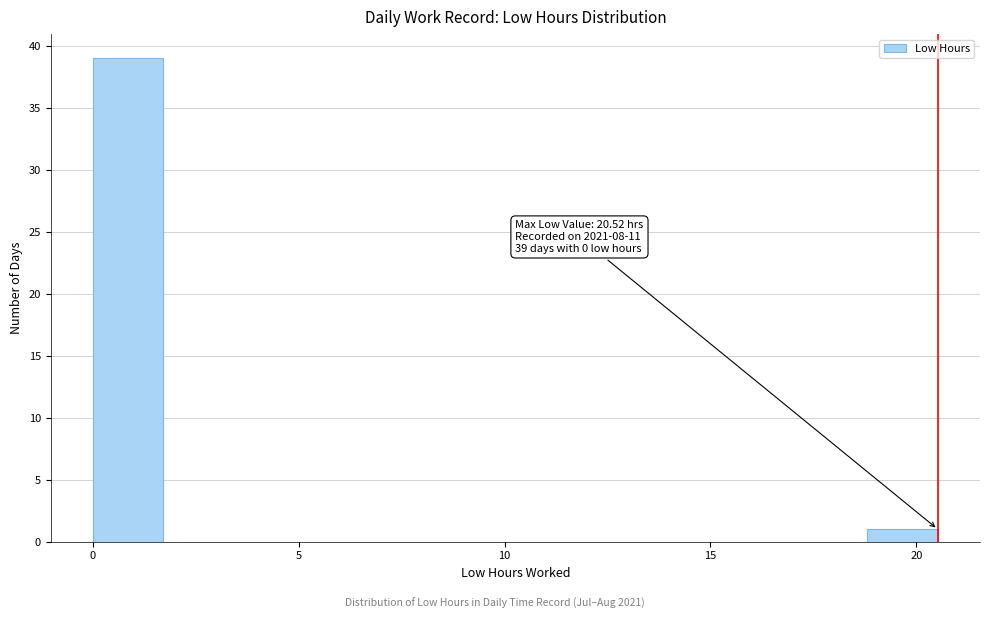

Around what value on the x-axis is the tallest bar? Give the approximate position of its centre, as read against the axis.

1.0